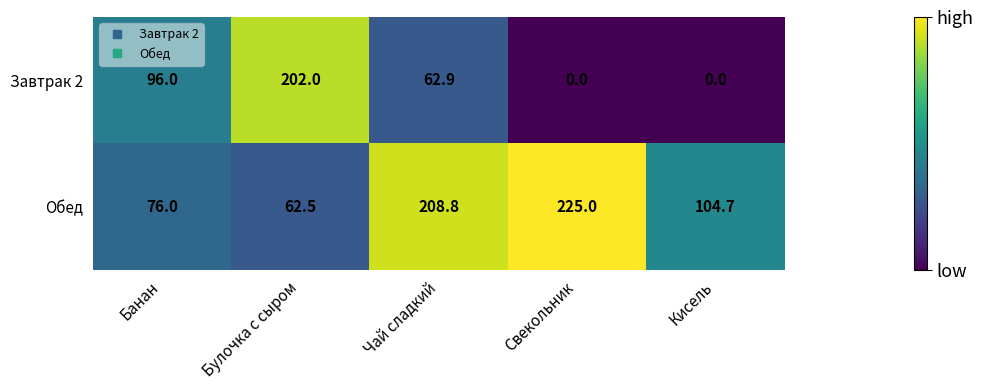

What is the approximate value of Обед at Свекольник?

225.0